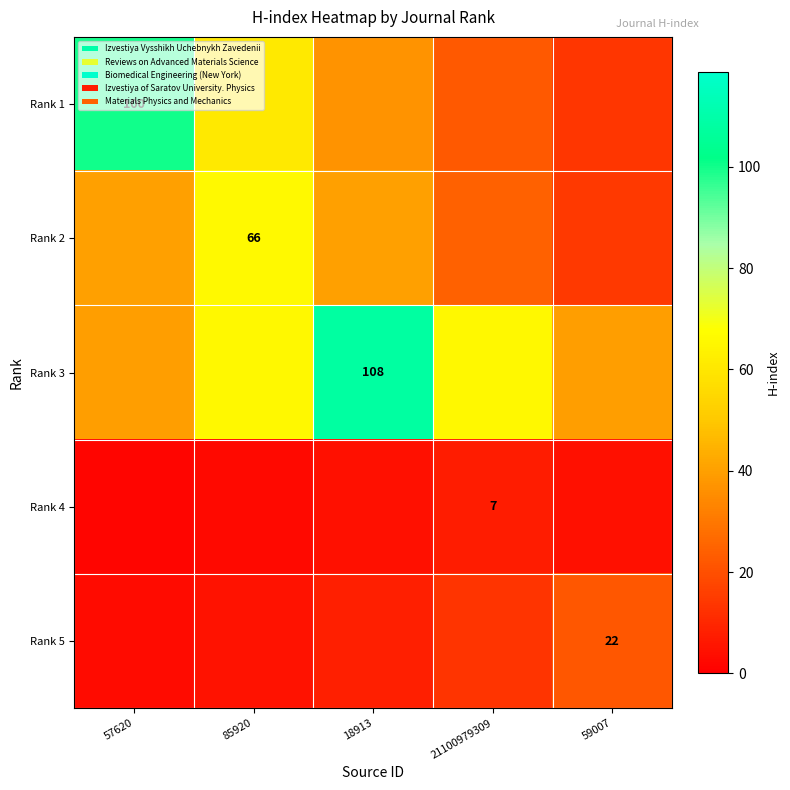

What value does the Rank 5 series have at 18913?

8.1